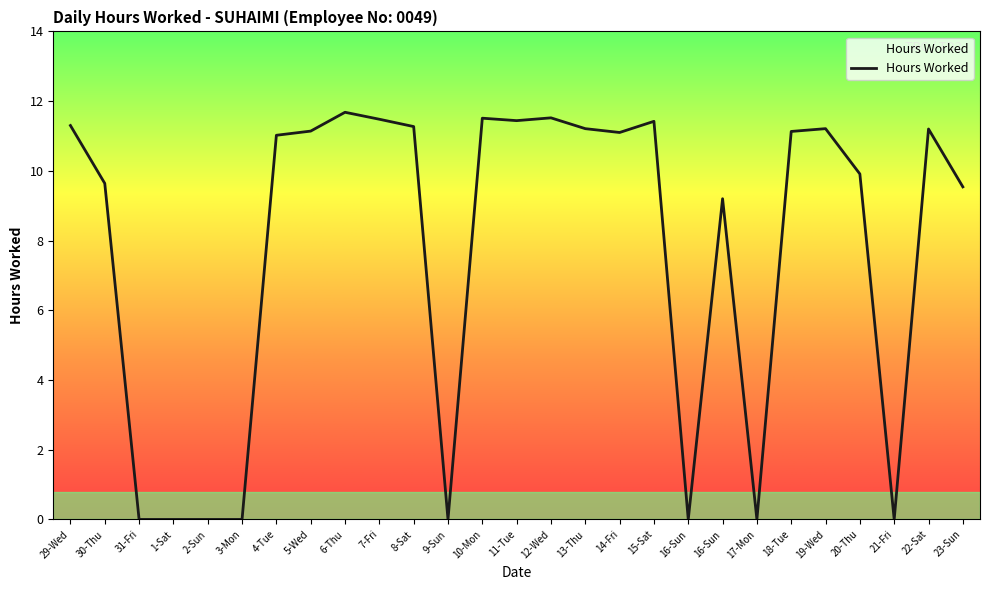

Which has a higher value, 2-Sun or 8-Sat?

8-Sat